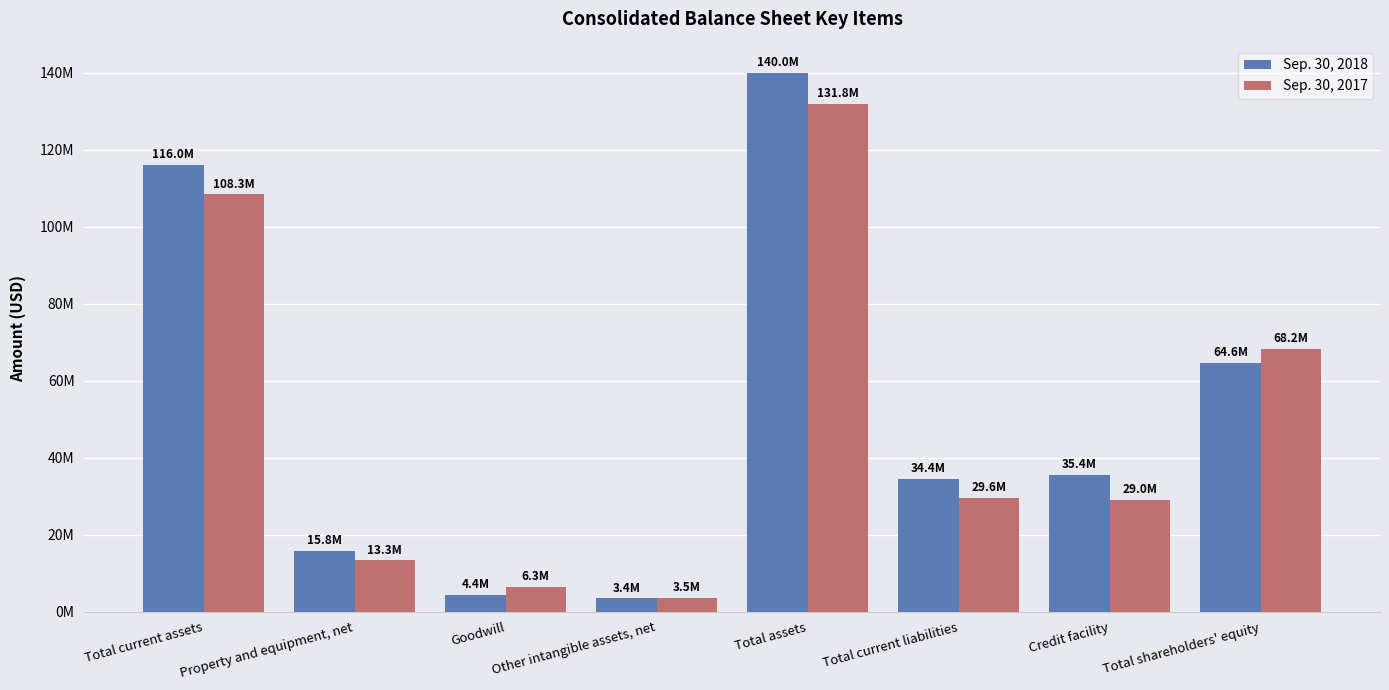

At which category does the chart reach its peak across all series?

Total assets